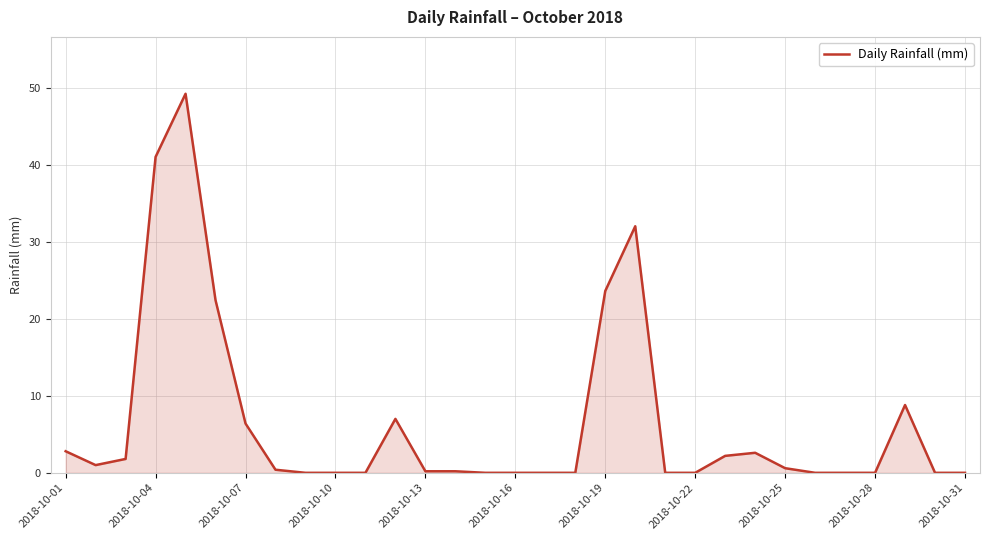

What is the maximum value shown in the chart?

49.2